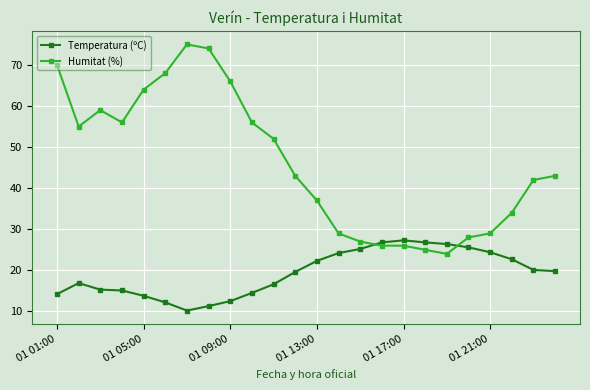

How many intersections are there between Humitat (%) and Temperatura (ºC)?

2